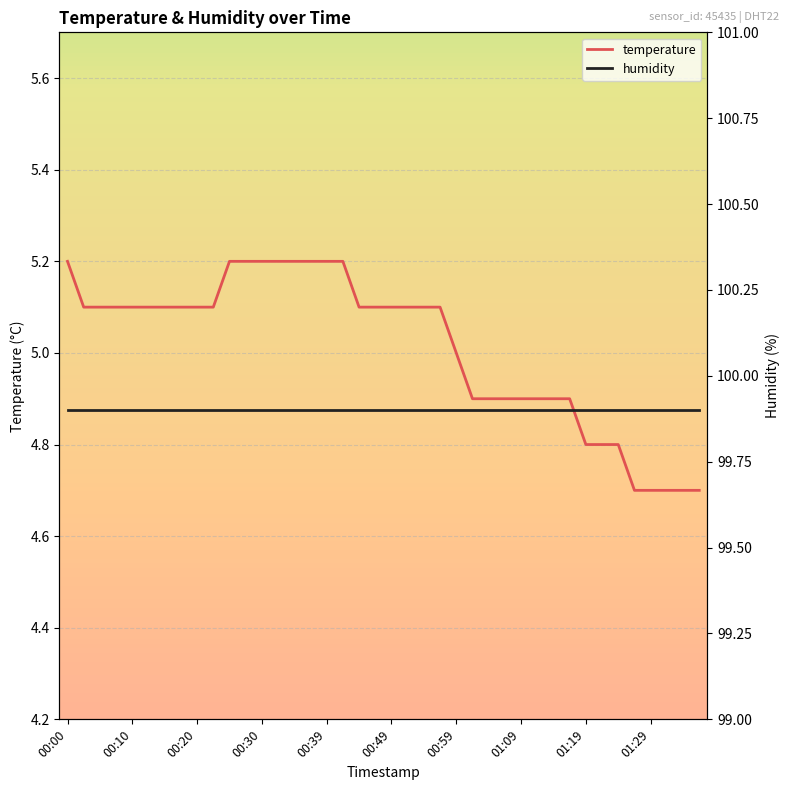

What is the value of the temperature point at the 12th from the left?

5.2